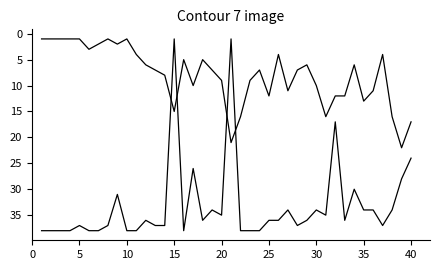

The Weeks on Chart series shows 38 at 15. True or false?

True